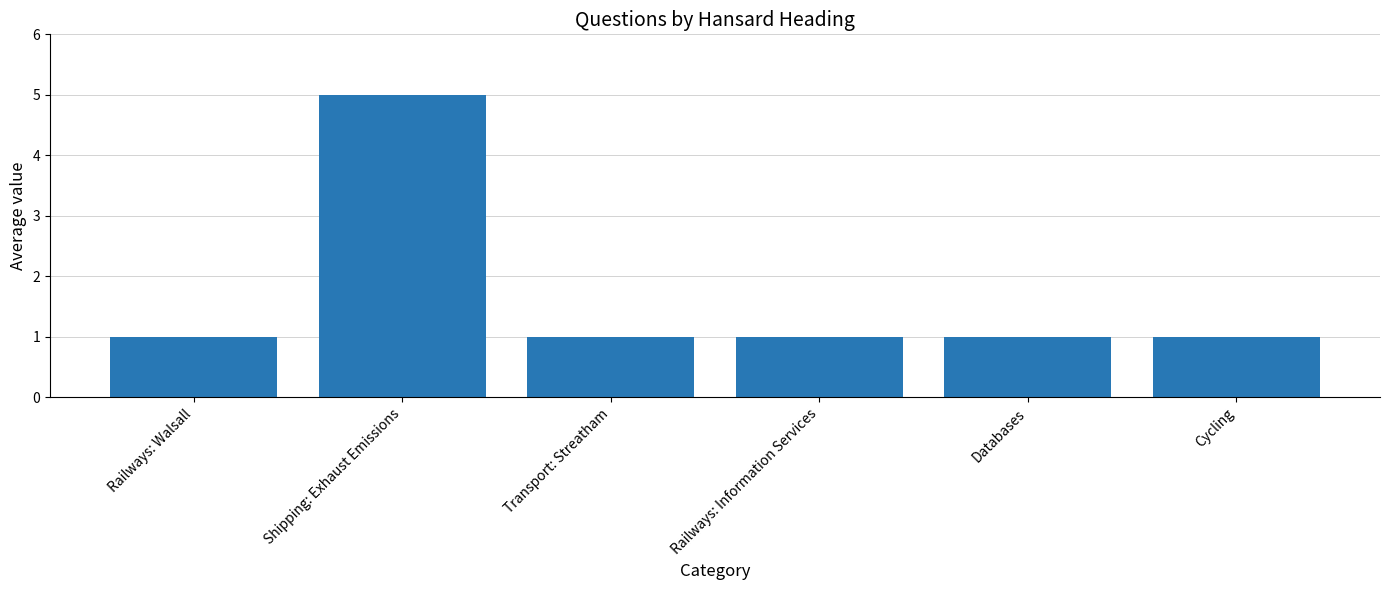

What is the maximum value shown in the chart?

5